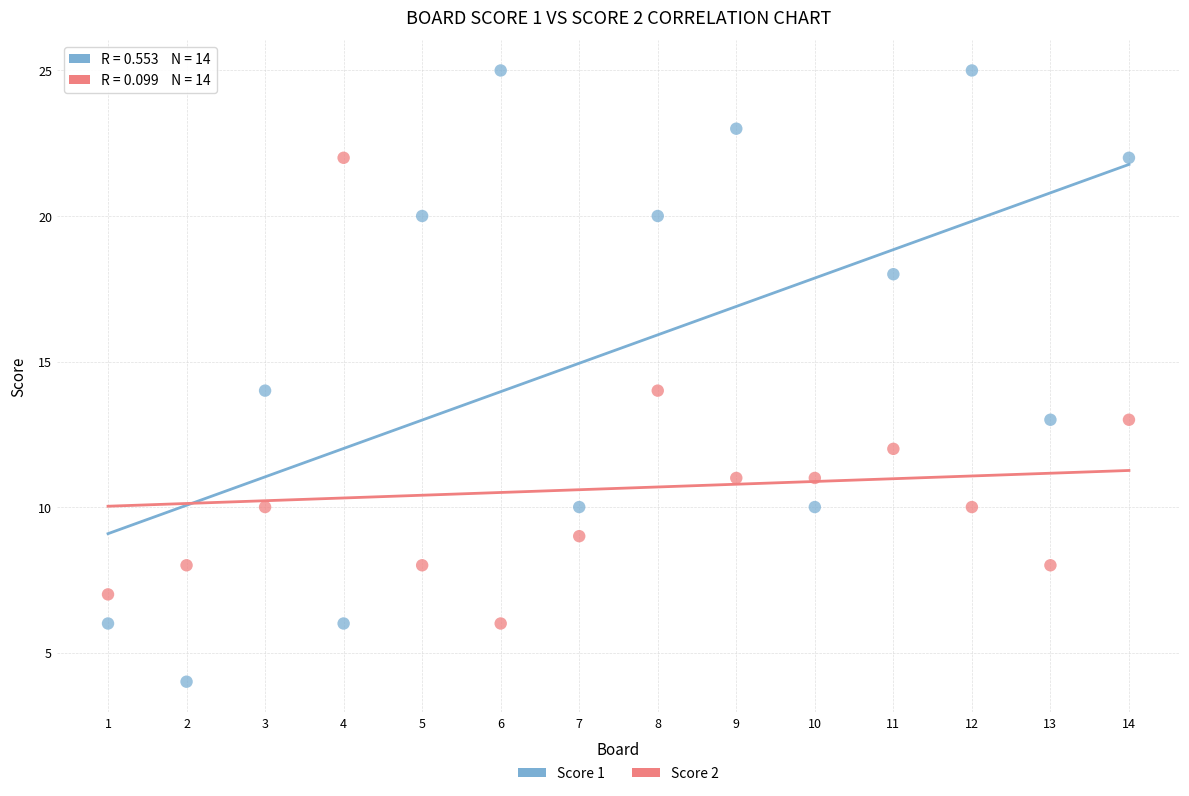

Across all data points, what is the range of Y values (max minus min)?

21